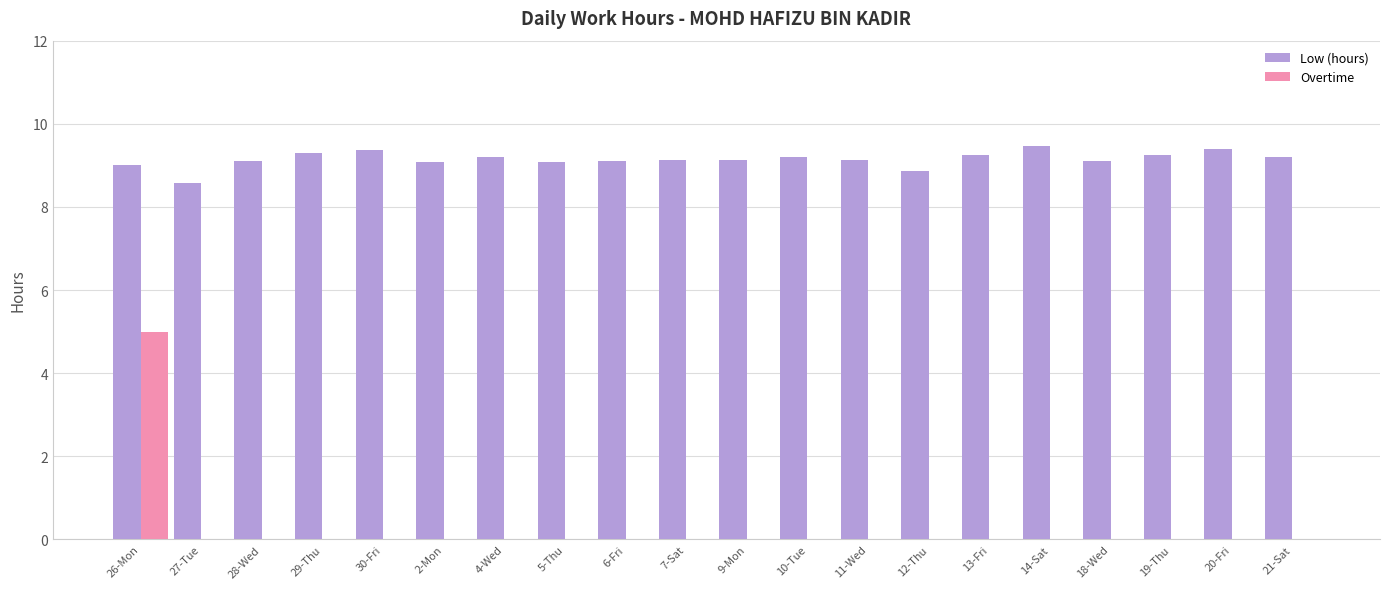

What is the sum of the Low (hours) values at 11-Wed and 4-Wed?

18.3